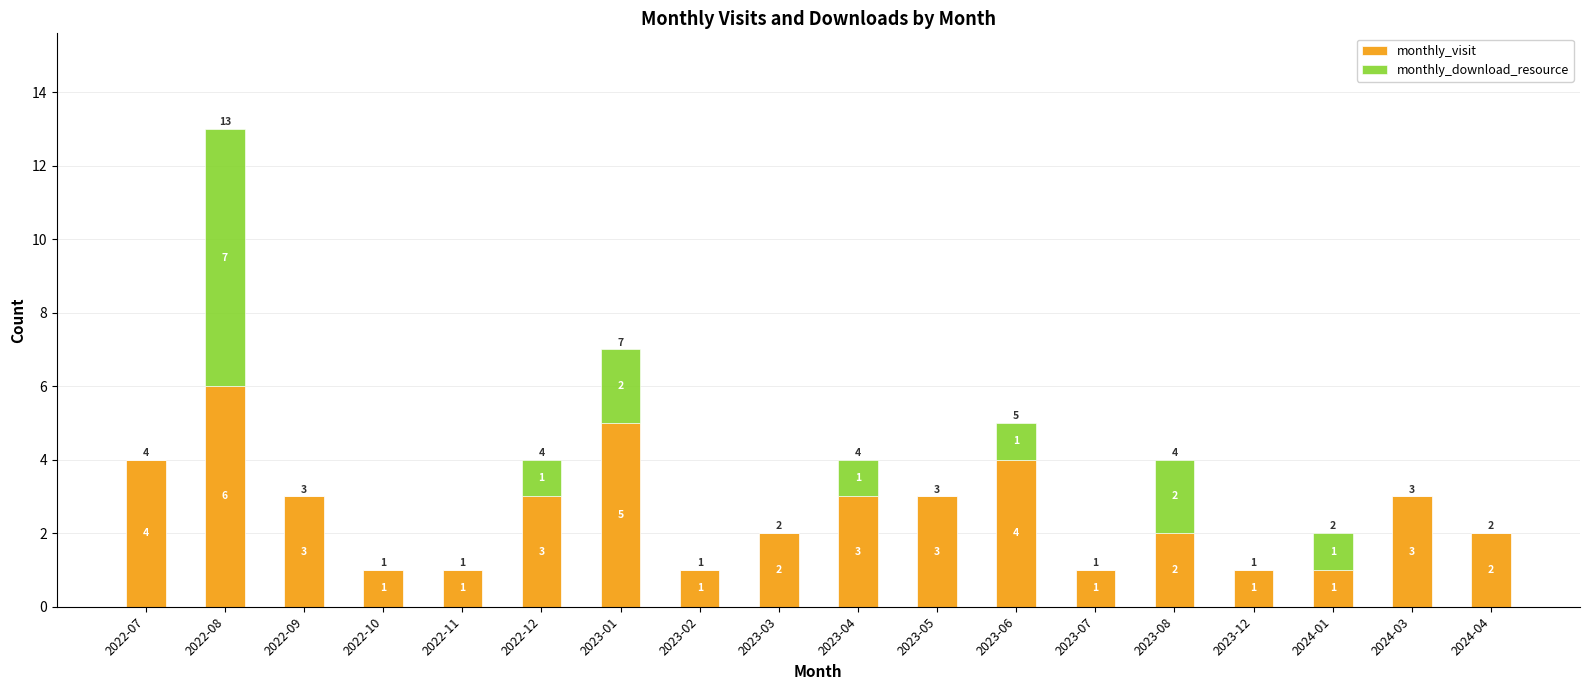

What is the highest value of the monthly_visit series?

6